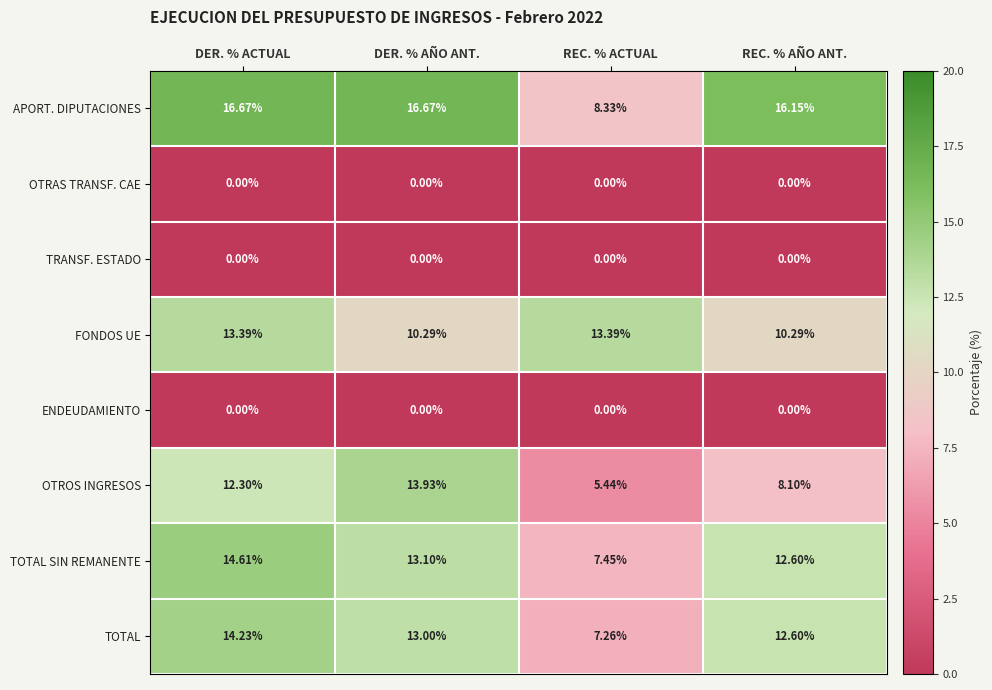

Between REC. % ACTUAL and REC. % AÑO ANT., which series saw the biggest shift?

APORT. DIPUTACIONES